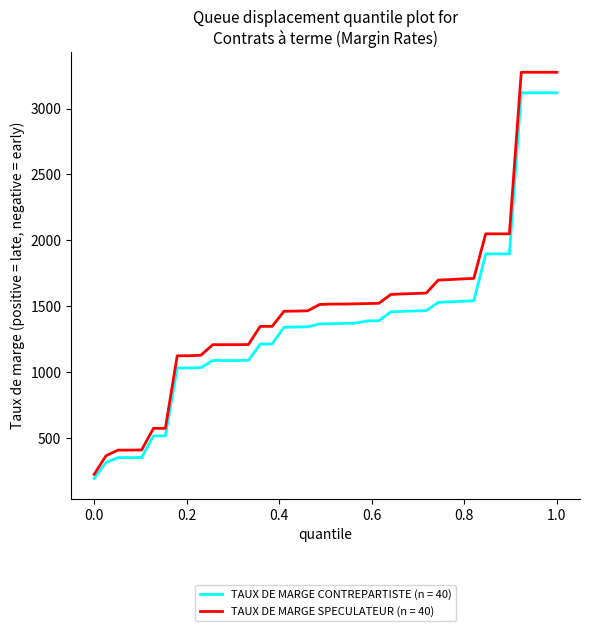

What is the maximum value for TAUX DE MARGE SPECULATEUR (n = 40)?

3275